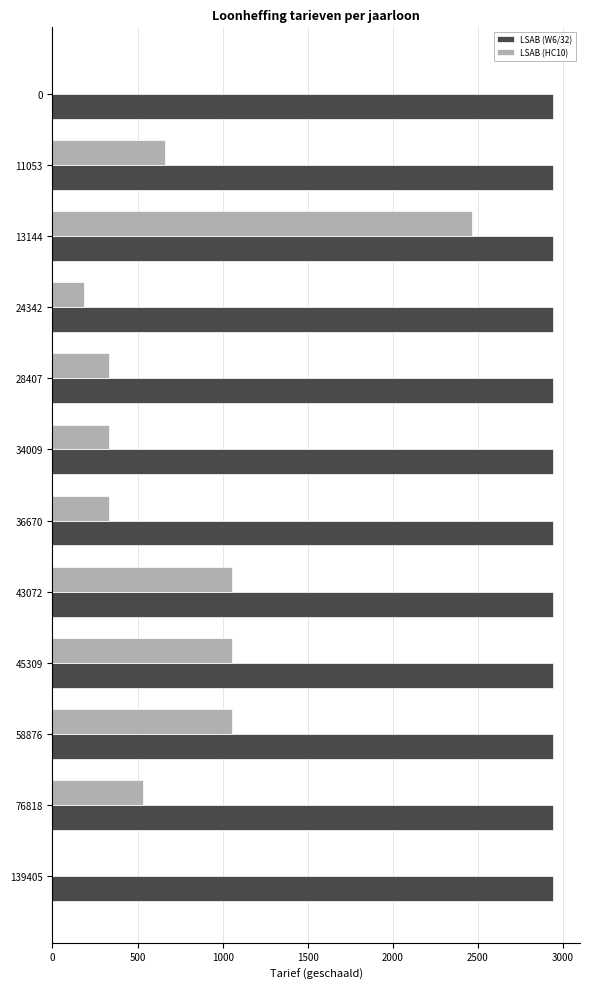

What is the maximum value shown in the chart?

2938.6